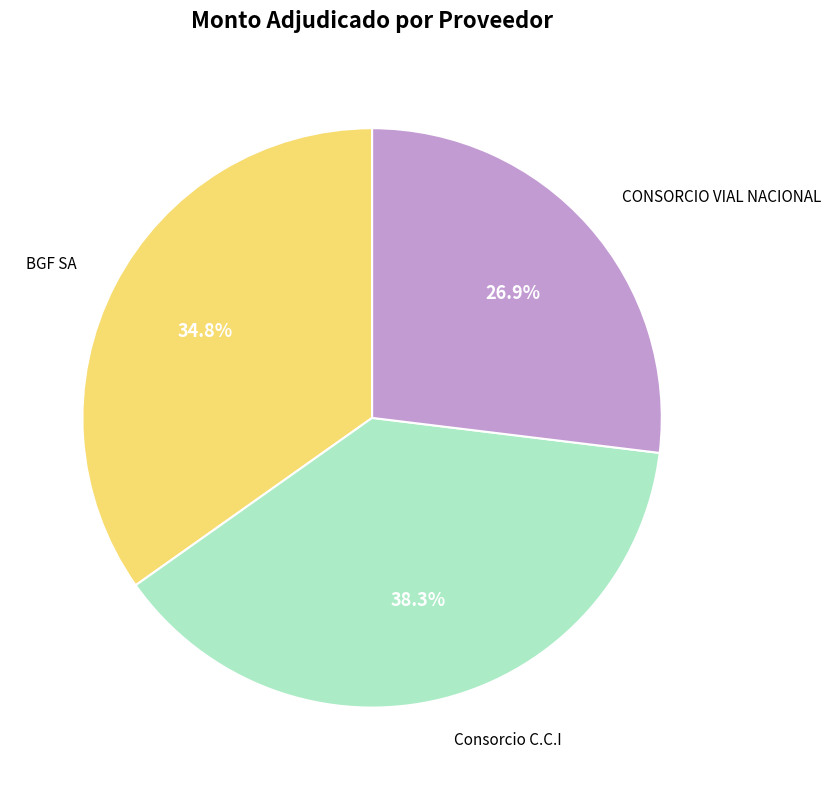

Is it true that BGF SA is 28% of the pie?

False